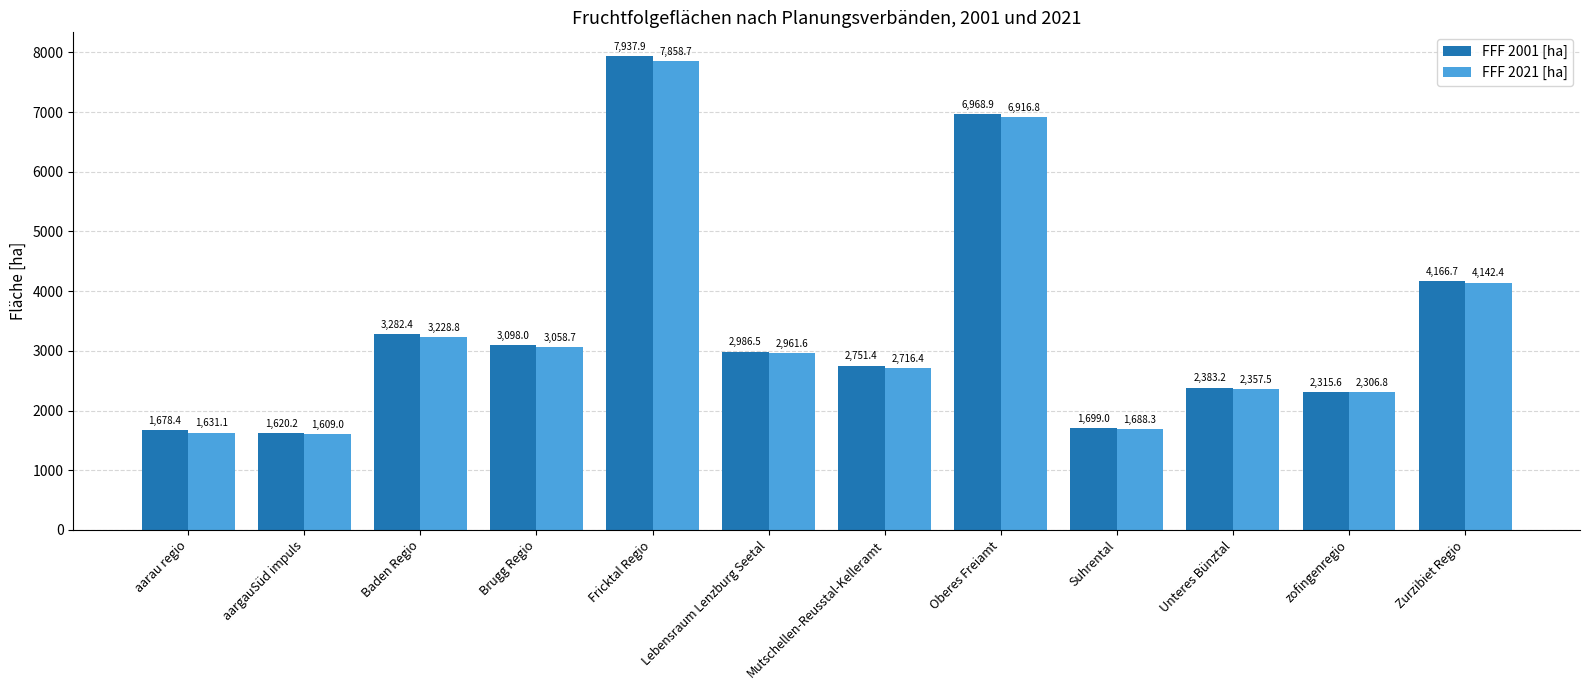

How many bars are there in total?

24